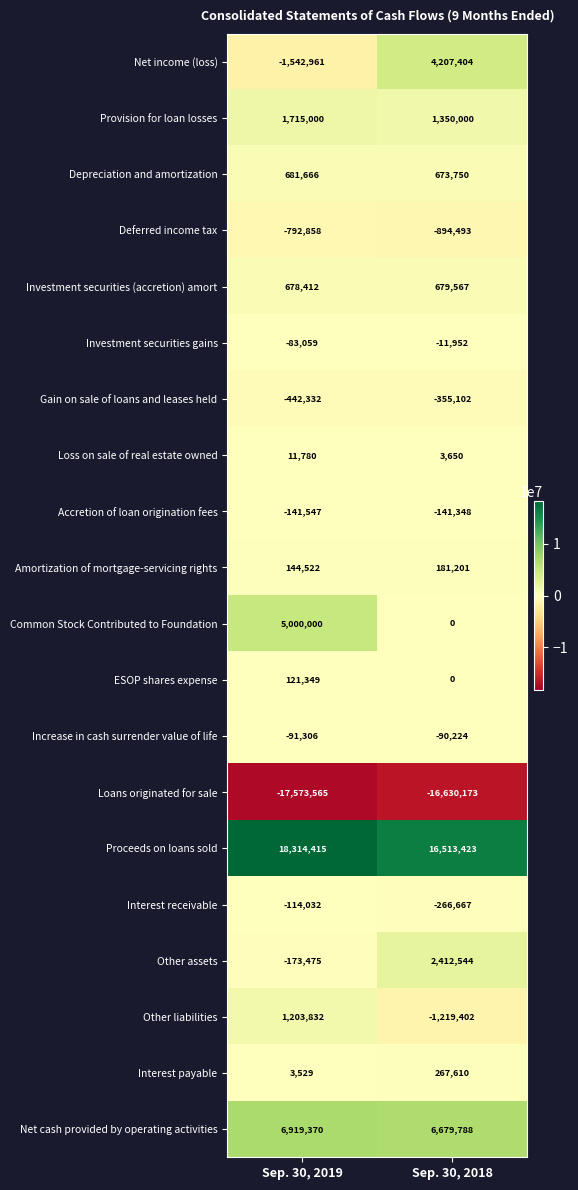

What is the average value of the Net income (loss) series?

1332222